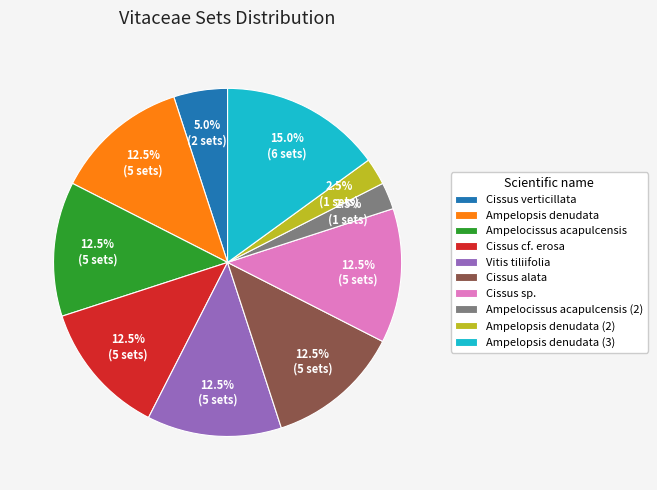

To the nearest percent, what is the difference between the largest and smallest slice percentages?

12%